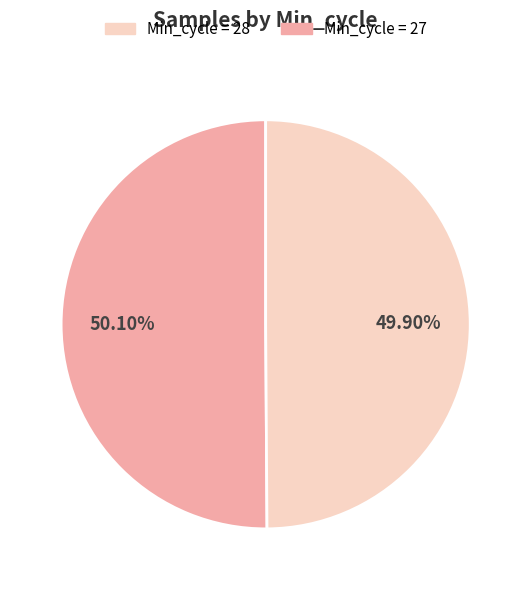

Does any single category account for the majority?

Yes